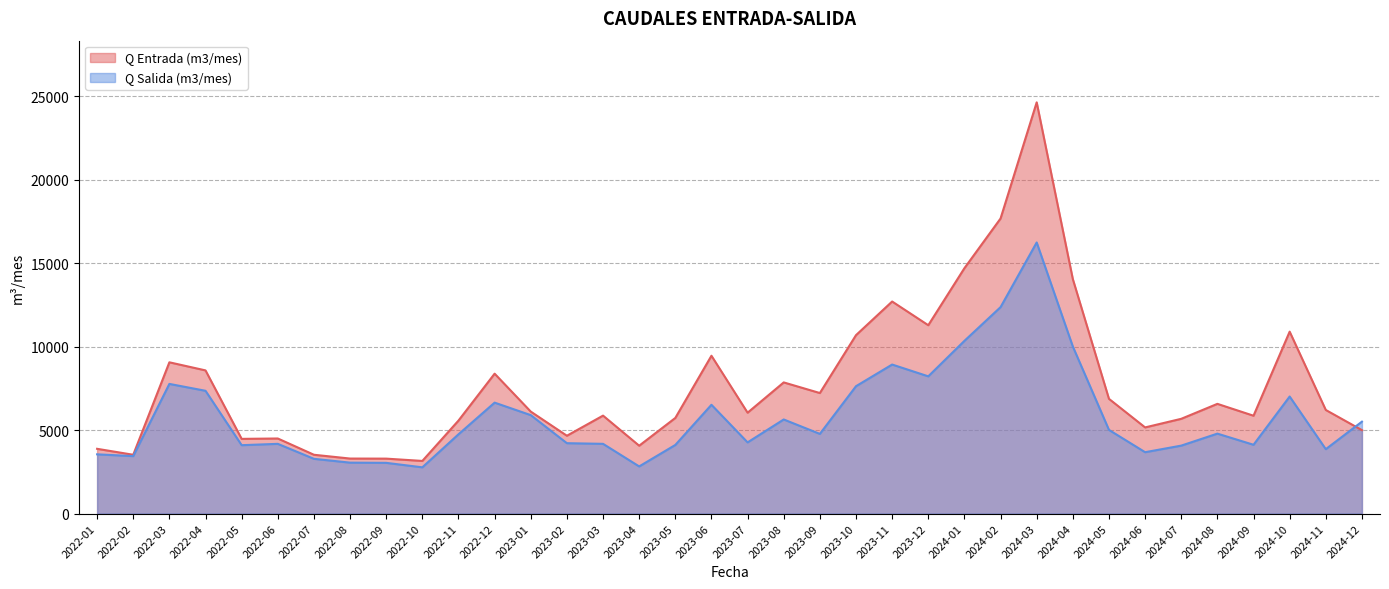

Rank the series at 2024-01 from highest to lowest value.

Q Entrada (m3/mes), Q Salida (m3/mes)